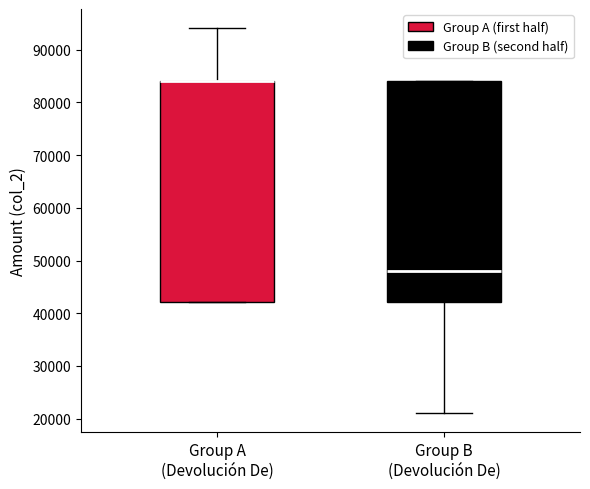

Reading left to right, transcribe this box plot: for each box, give where its median line is, the range the box spans, and where its two whiskers end, as read against the y-axis. The values are not printed on the chart, so give them approximately, as read against the axis.

Group A (Devolución De): median 84000 (drawn on the box's upper edge), box 42000 to 84000, whiskers 42000 to 94000
Group B (Devolución De): median 48000, box 42000 to 84000, whiskers 21000 to 84000